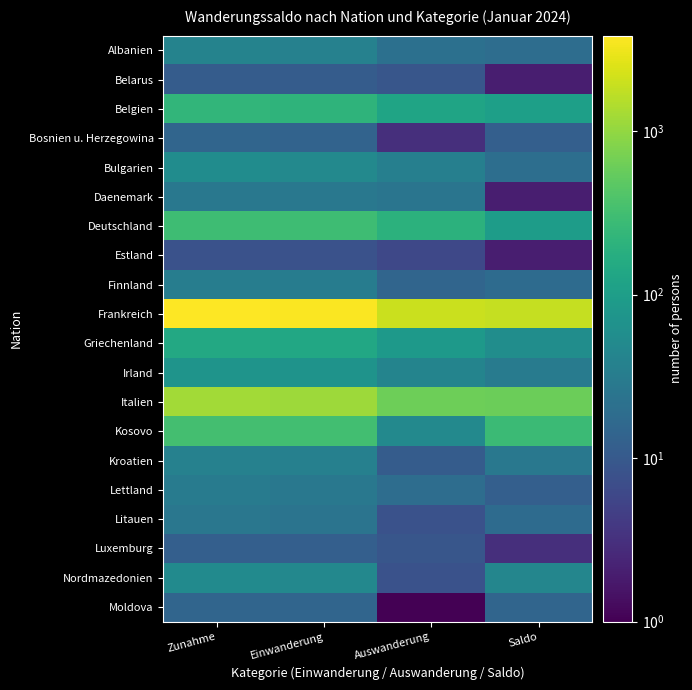

Rank the series at Einwanderung from lowest to highest value.

Estland, Belarus, Luxemburg, Bosnien u. Herzegowina, Moldova, Litauen, Daenemark, Lettland, Finnland, Kroatien, Albanien, Nordmazedonien, Bulgarien, Irland, Griechenland, Belgien, Deutschland, Kosovo, Italien, Frankreich